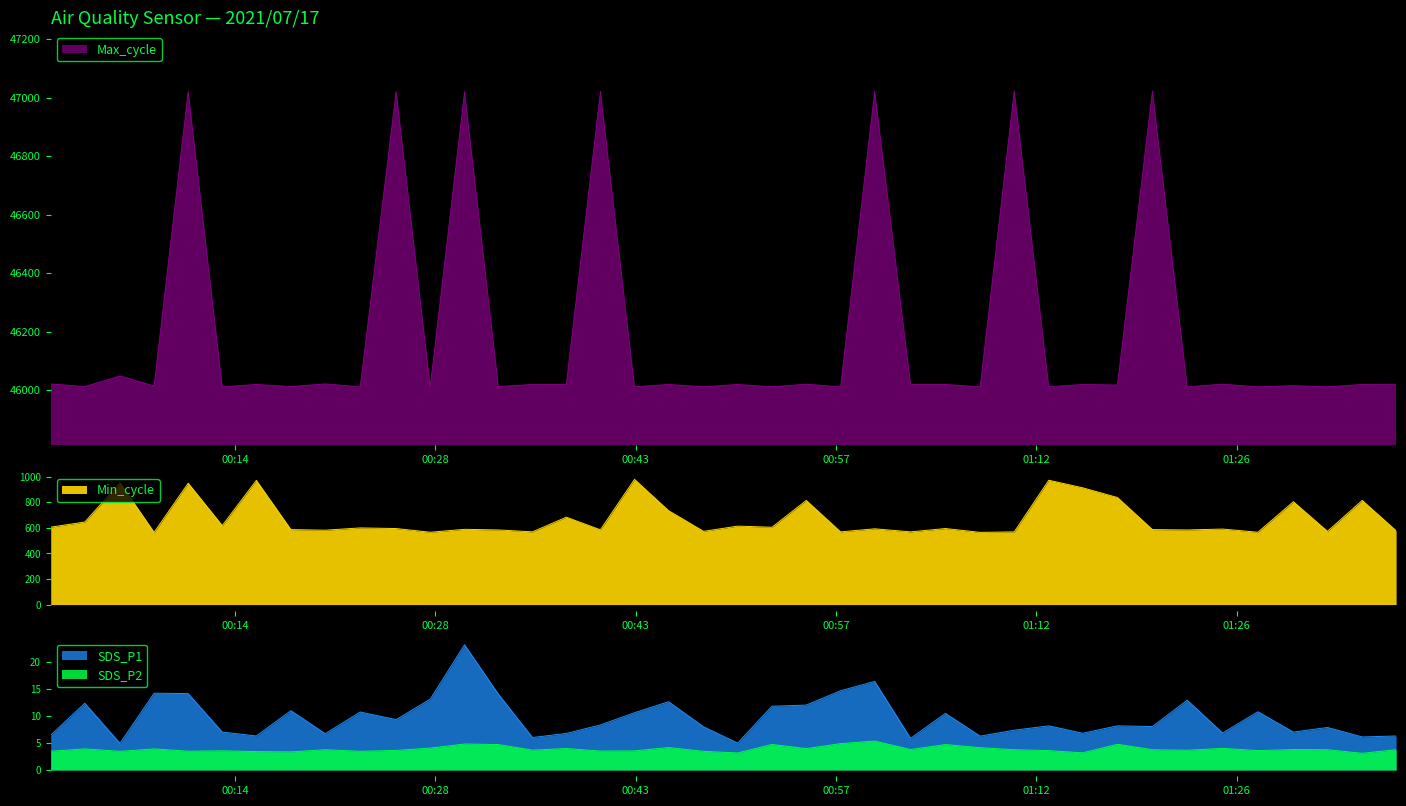

Does the chart display data point markers on the line(s)?

No